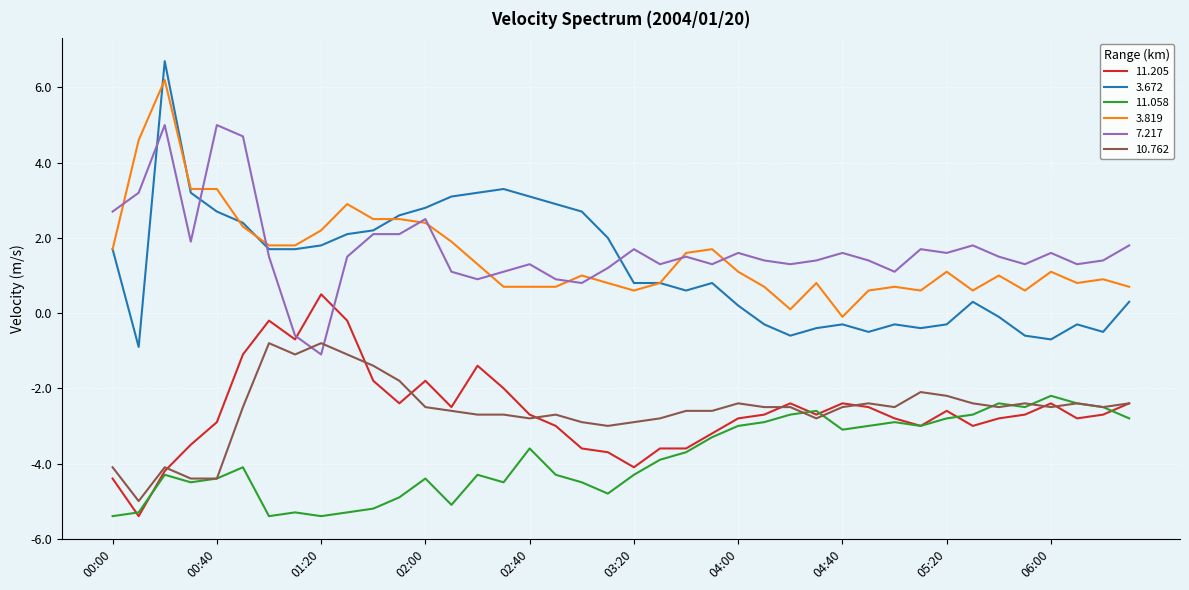

What is the minimum value for 7.217?

-1.1